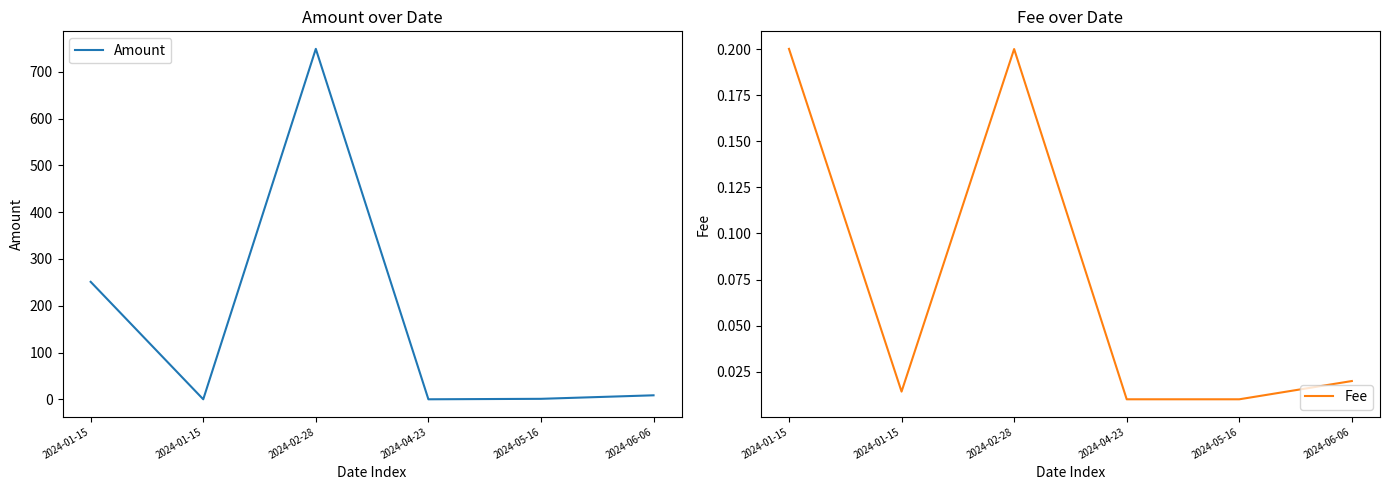

Reading left to right, list all the values displayed in this chart.

Amount: 251.1	0.0	749.1	0.0	1.0	8.5
Fee: 0.2	0.0	0.2	0.0	0.0	0.0